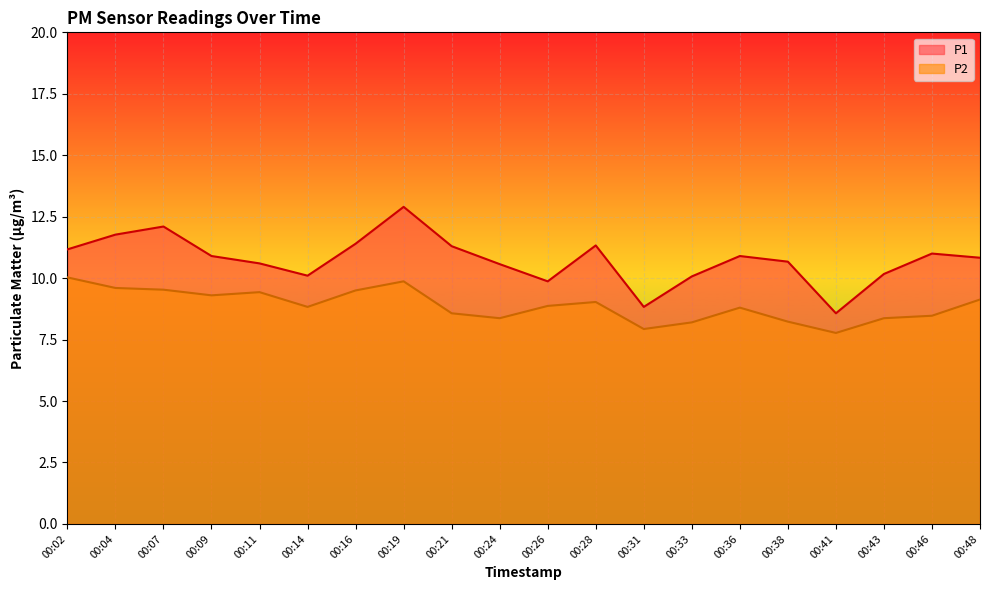

Which series has the largest total across all categories?

P1